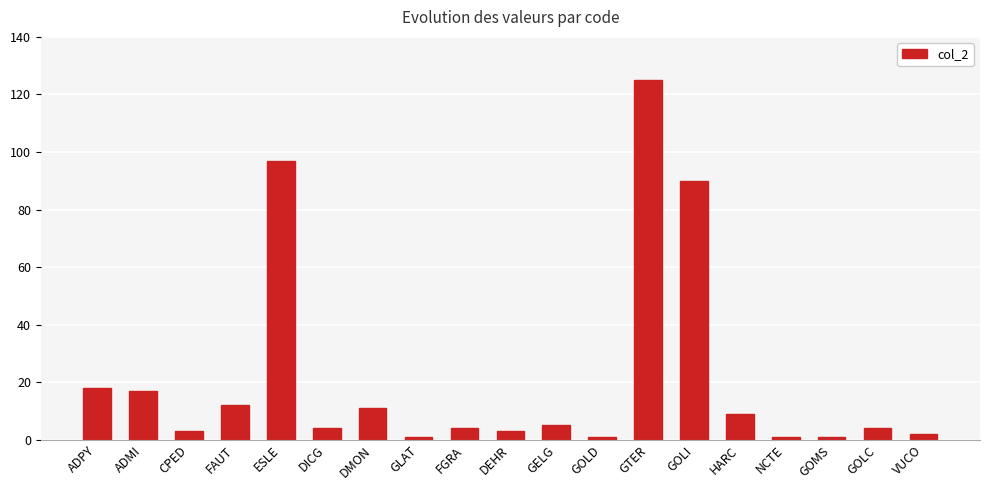

Reading left to right, what are all the values shown in this chart?

ADPY=18	ADMI=17	CPED=3	FAUT=12	ESLE=97	DICG=4	DMON=11	GLAT=1	FGRA=4	DEHR=3	GELG=5	GOLD=1	GTER=125	GOLI=90	HARC=9	NCTE=1	GOMS=1	GOLC=4	VUCO=2